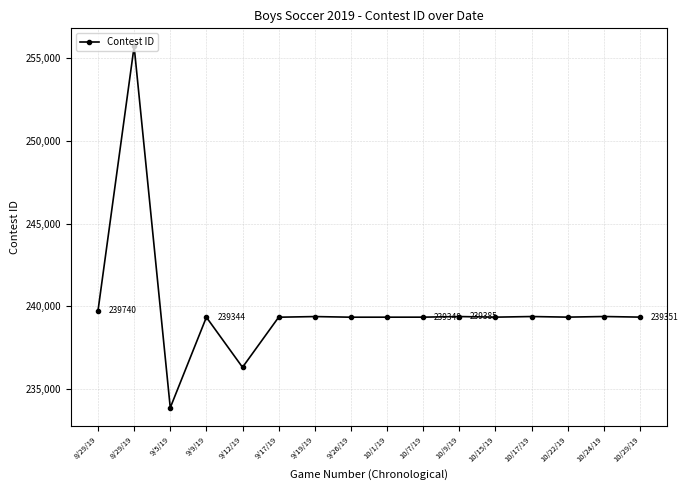

Is this an area chart (filled region under the line)?

No